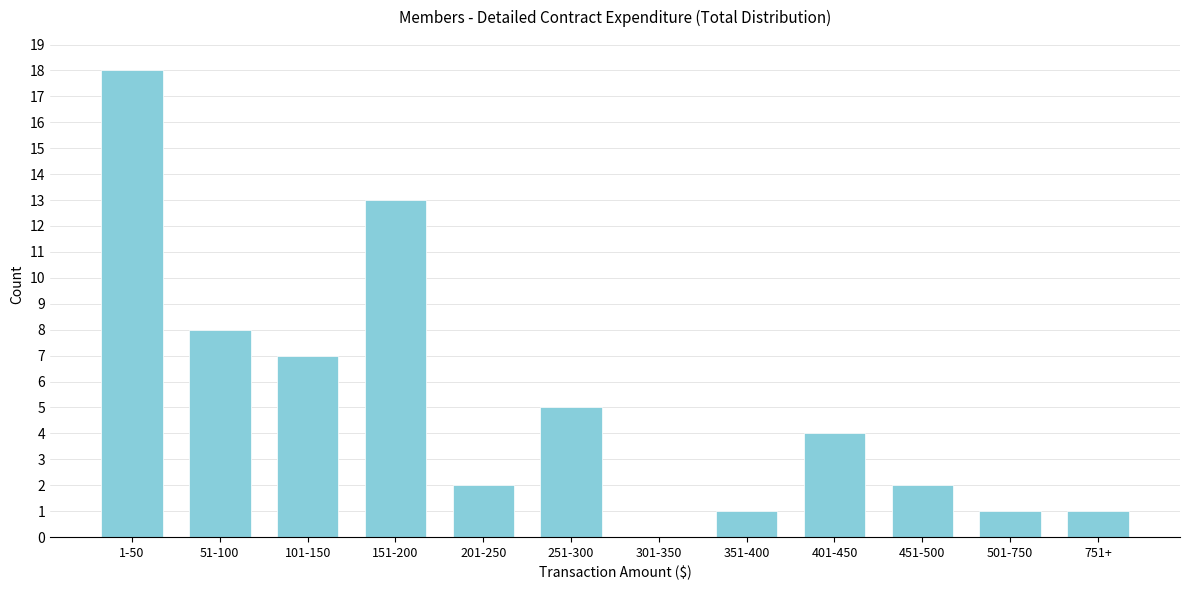

Reading right to left, what are all the values shown in this chart?

751+=1	501-750=1	451-500=2	401-450=4	351-400=1	301-350=0	251-300=5	201-250=2	151-200=13	101-150=7	51-100=8	1-50=18